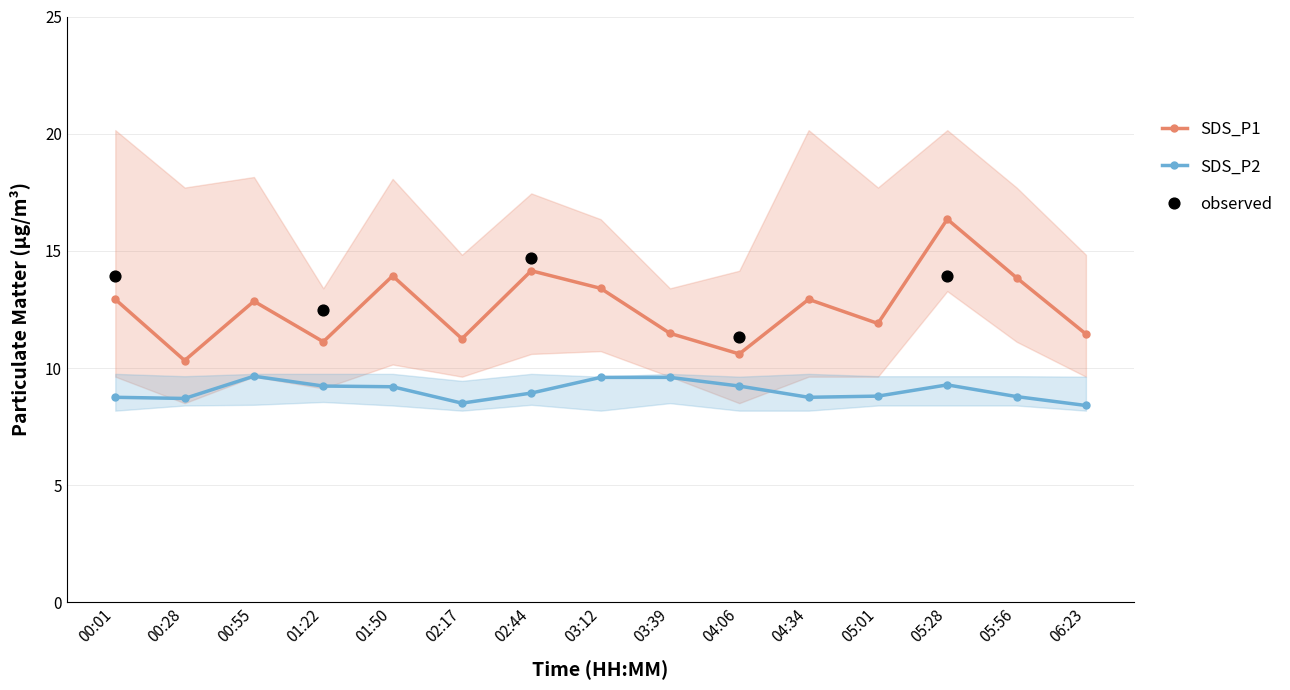

At which category is the sum across all series the highest?

05:28